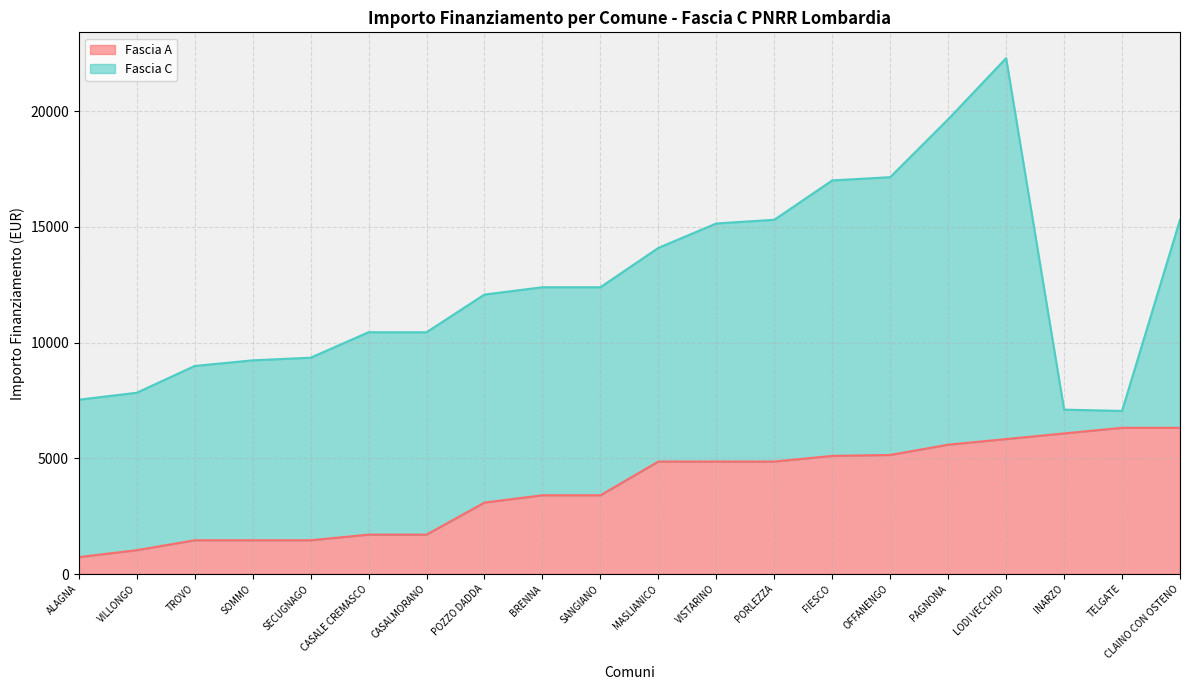

Count the number of categories in the chart.

20